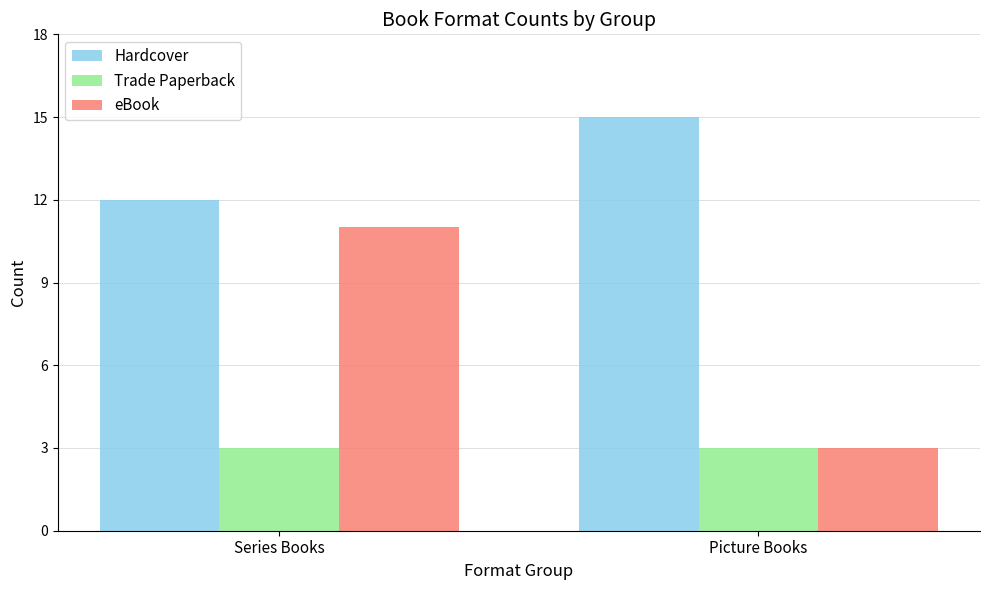

What is the label of the 1st bar from the left?

Series Books